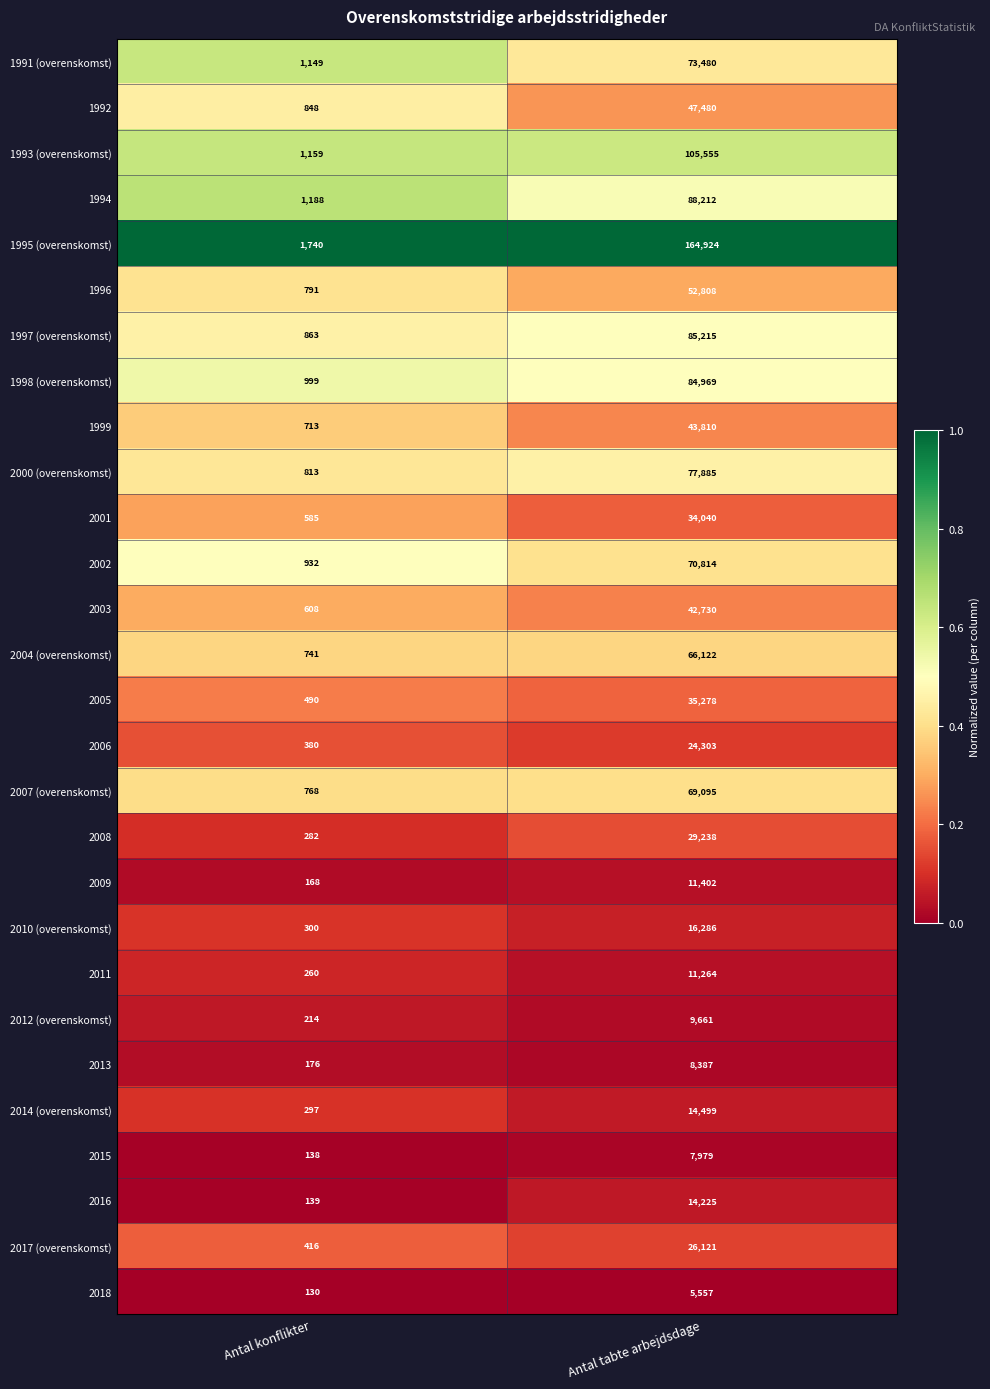

What is the total value across all series at Antal tabte arbejdsdage?

1321339